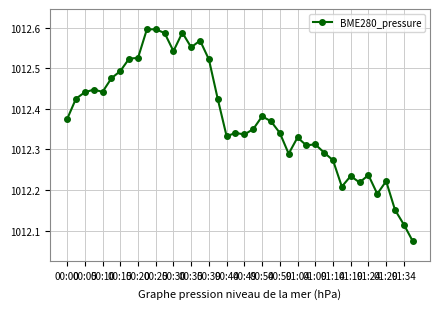

Does the chart display data point markers on the line(s)?

Yes